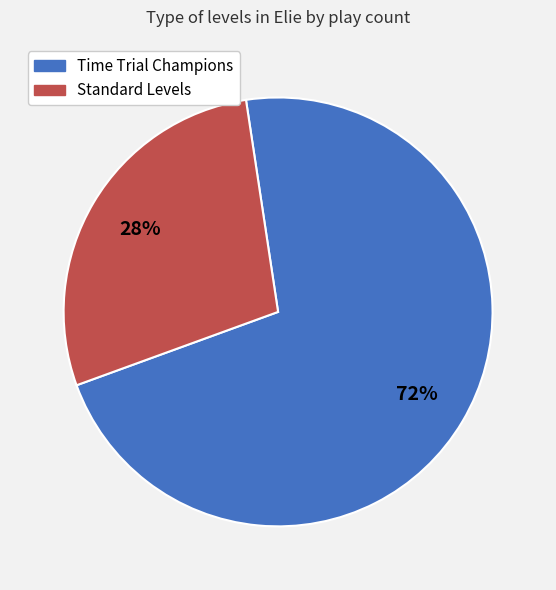

Combined, do Time Trial Champions and Standard Levels account for over 50%?

Yes